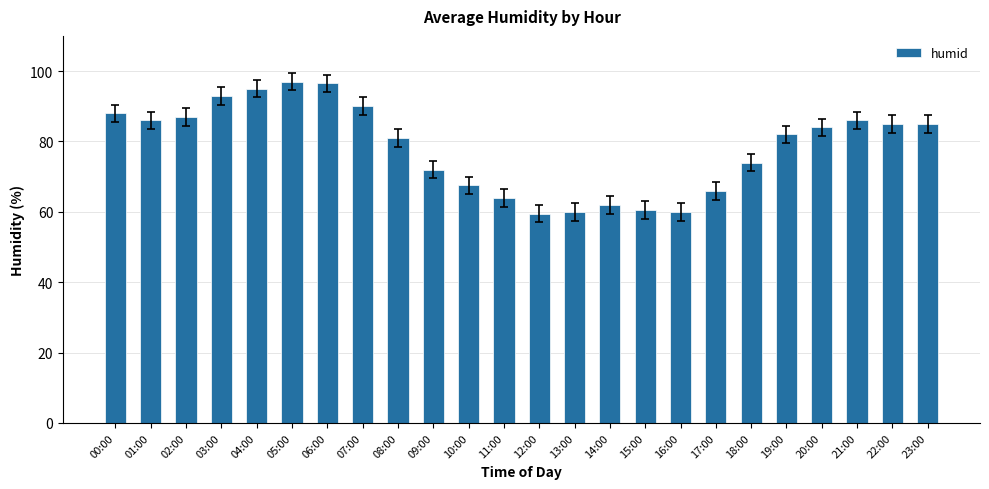

How many bars are there in total?

24